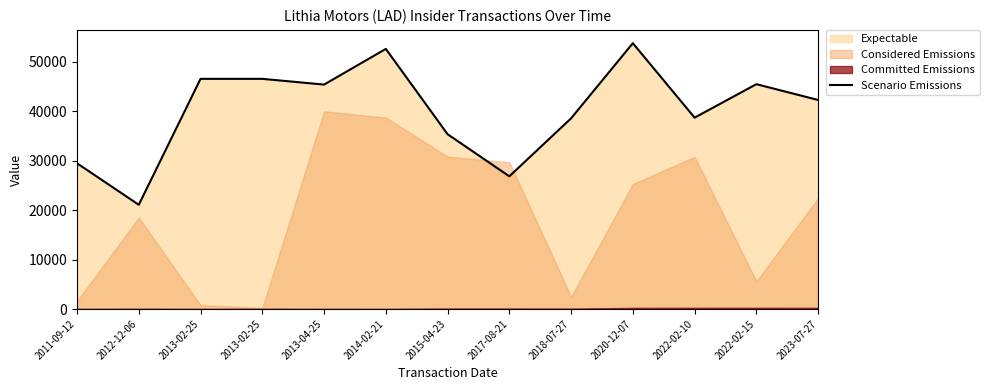

At which label is the value closest to 37436?

2018-07-27